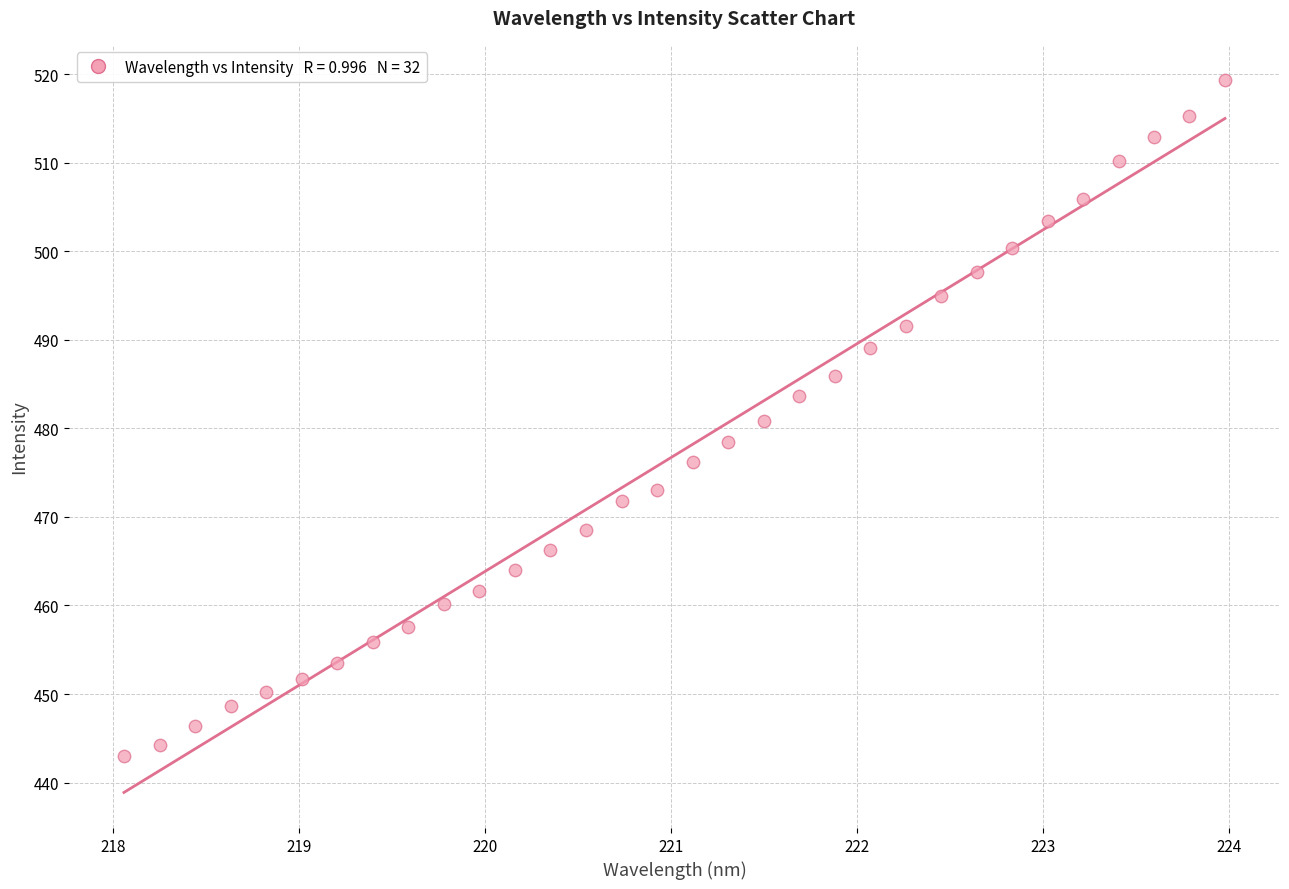

What is the range of X values (max minus min)?

5.9